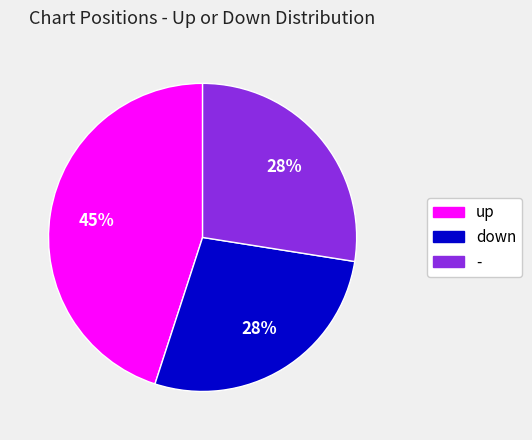

Which category has the biggest portion of the pie?

up